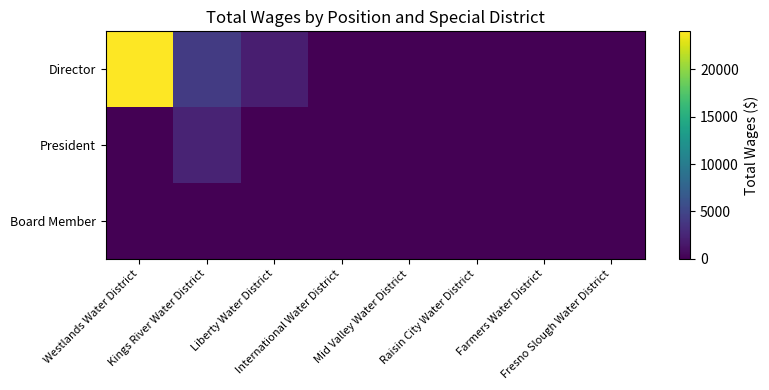

Reading left to right, extract all data points from this chart.

Director: Westlands Water District=24000	Kings River Water District=4200	Liberty Water District=2000	International Water District=0	Mid Valley Water District=0	Raisin City Water District=0	Farmers Water District=0	Fresno Slough Water District=0
President: Westlands Water District=0	Kings River Water District=2400	Liberty Water District=0	International Water District=0	Mid Valley Water District=0	Raisin City Water District=0	Farmers Water District=0	Fresno Slough Water District=0
Board Member: Westlands Water District=0	Kings River Water District=0	Liberty Water District=0	International Water District=0	Mid Valley Water District=0	Raisin City Water District=0	Farmers Water District=0	Fresno Slough Water District=0